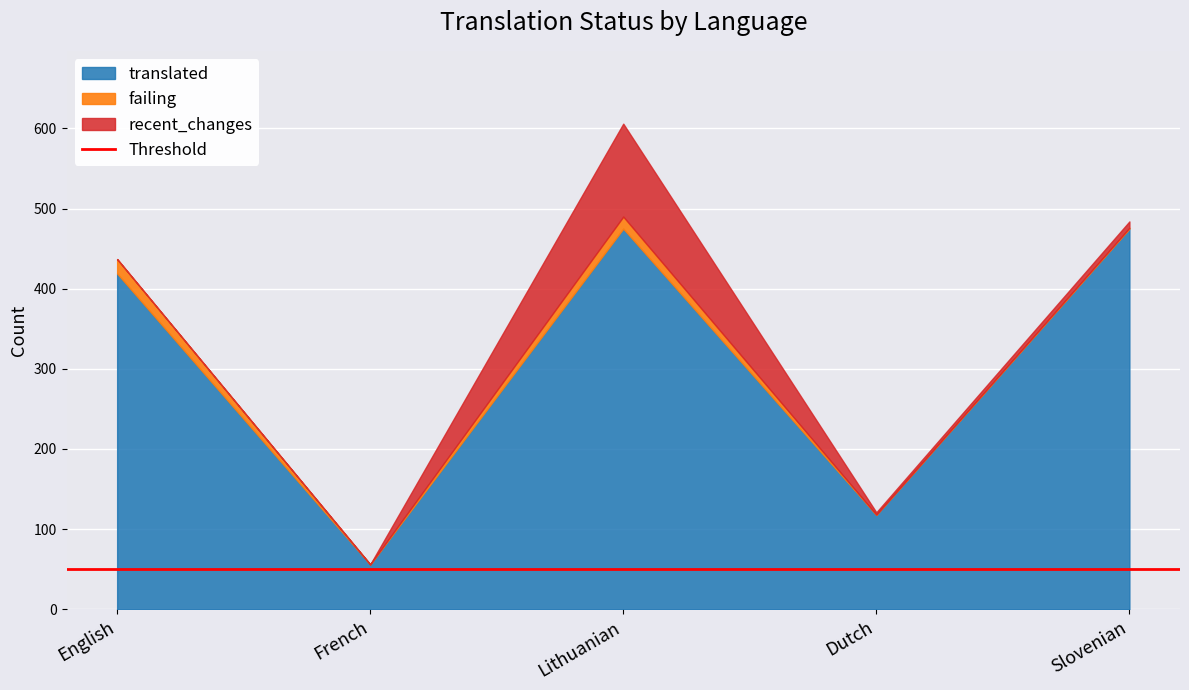

True or false: translated and failing intersect in this chart.

False